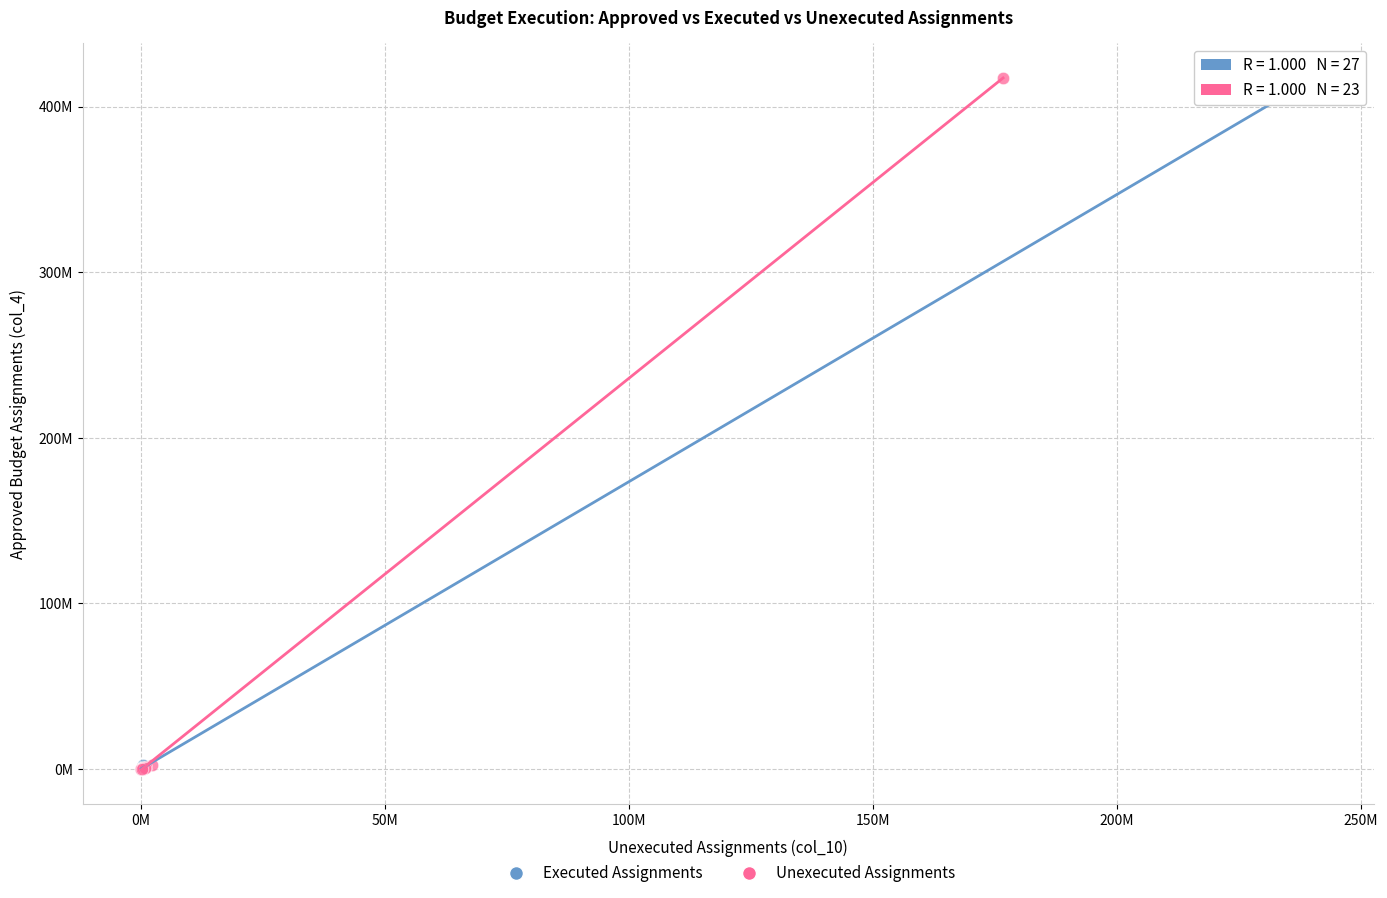

What are all the series names shown in the legend?

Executed Assignments, Unexecuted Assignments